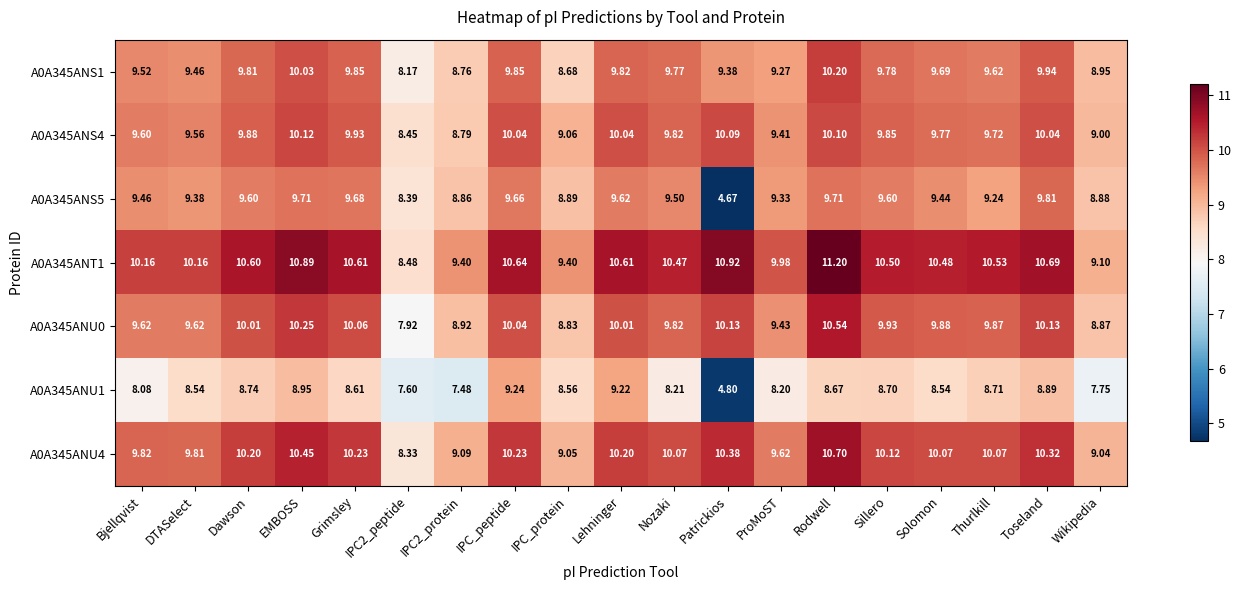

Where does the A0A345ANU1 series first go above 8?

Bjellqvist